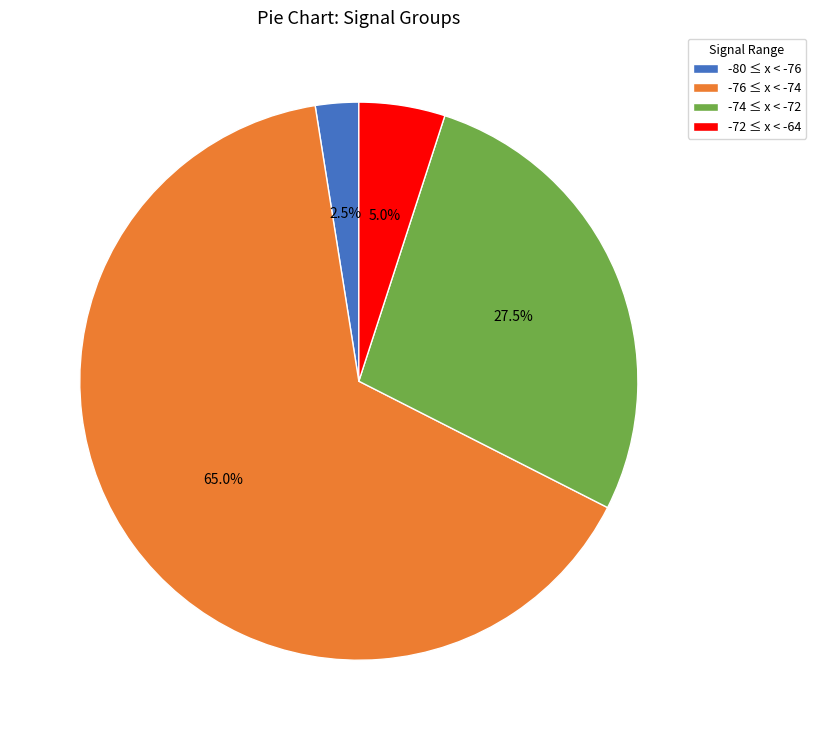

What is the largest slice in the pie chart?

-76 ≤ x < -74